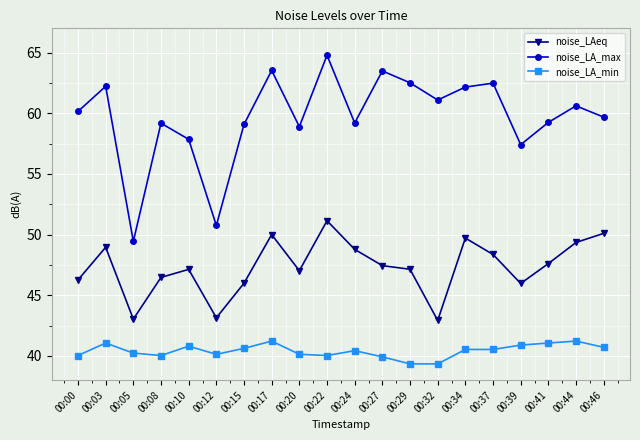

What is the highest value of the noise_LA_max series?

64.8